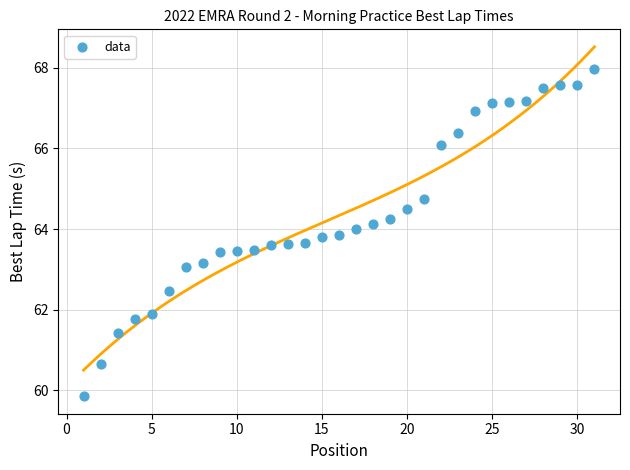

What is the range of X values (max minus min)?

30.0